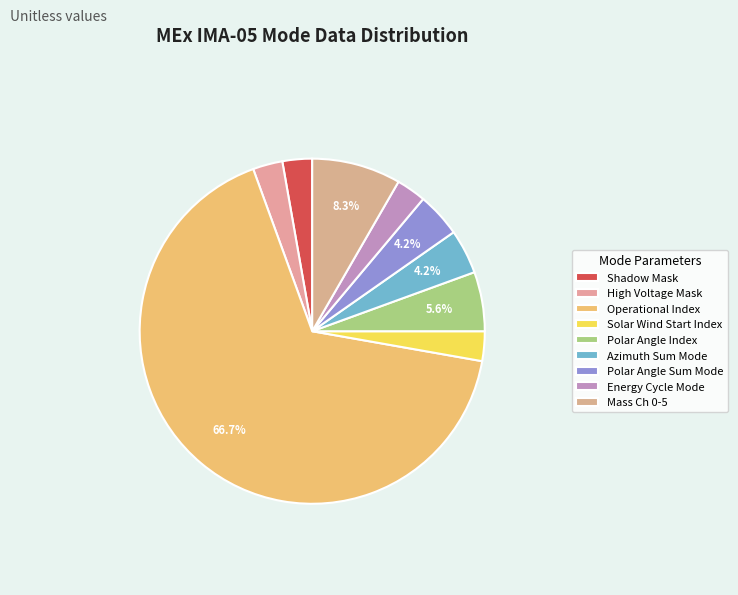

Which slice is the smallest?

Shadow Mask